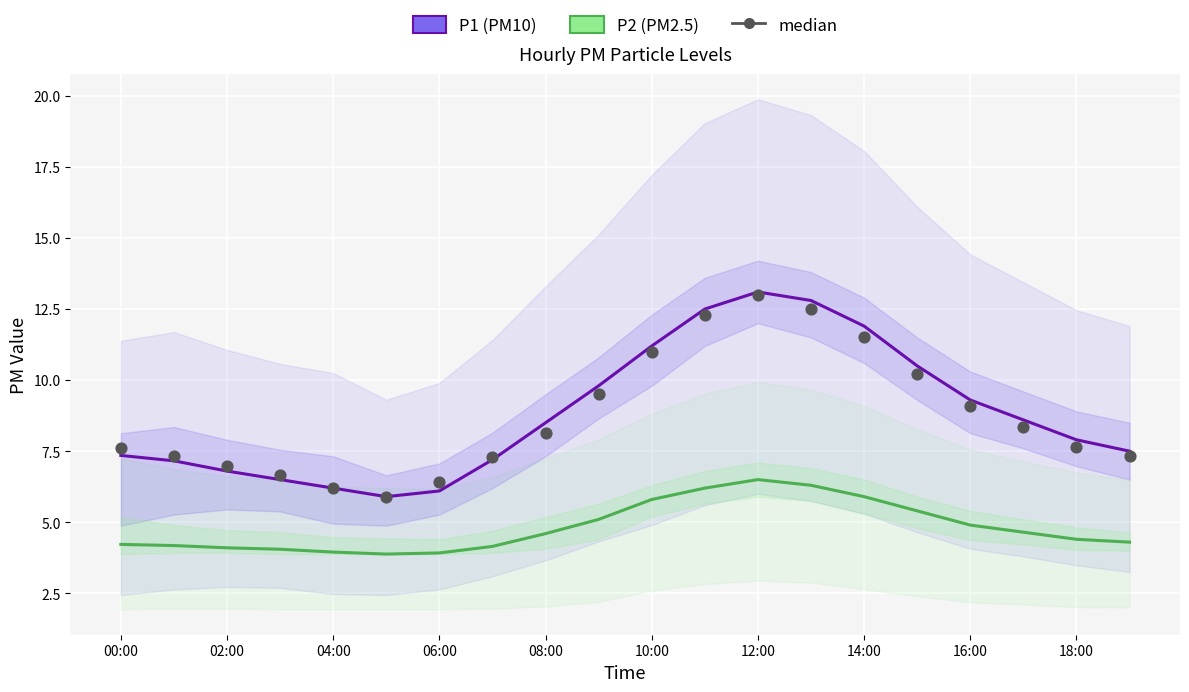

Which series reaches the maximum Y coordinate?

P1 (PM10)